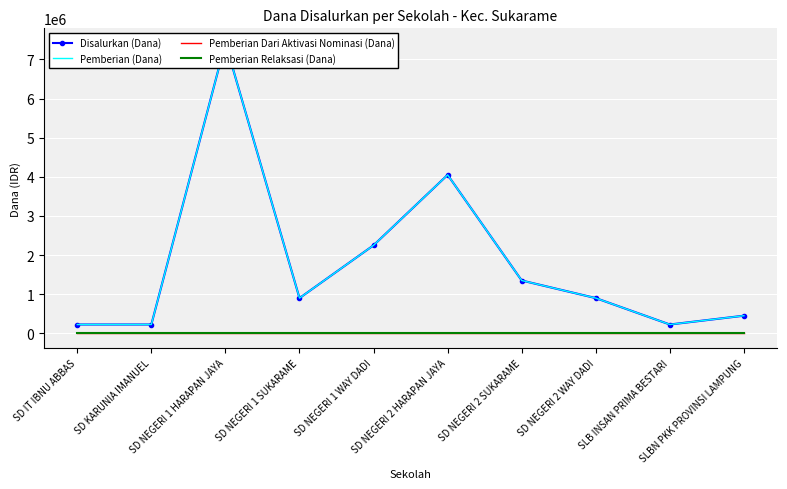

Is the value of Pemberian Dari Aktivasi Nominasi (Dana) at SLBN PKK PROVINSI LAMPUNG greater than the value of Pemberian Relaksasi (Dana) at SD IT IBNU ABBAS?

No